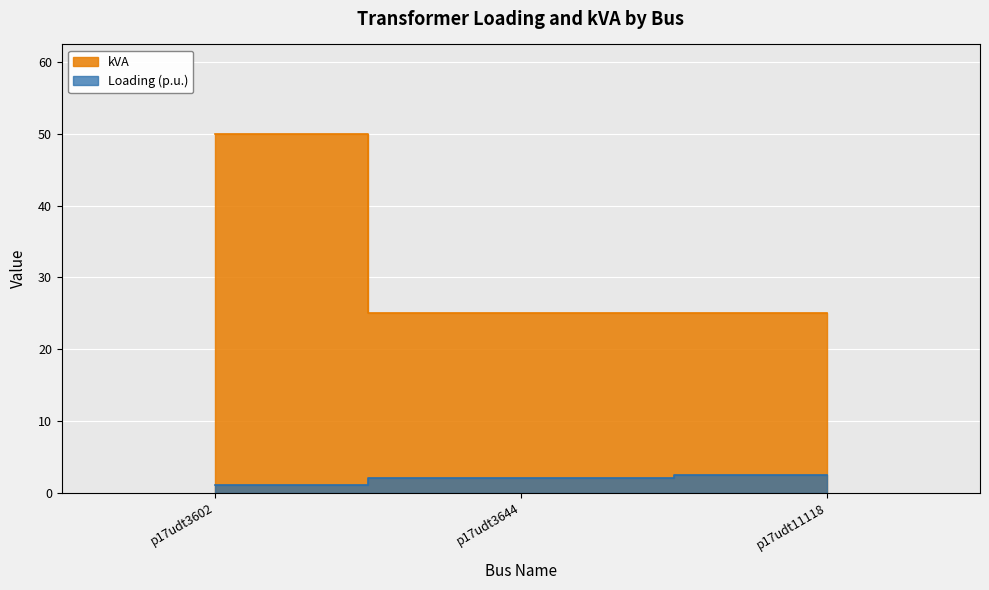

What is the greatest value displayed?

50.0